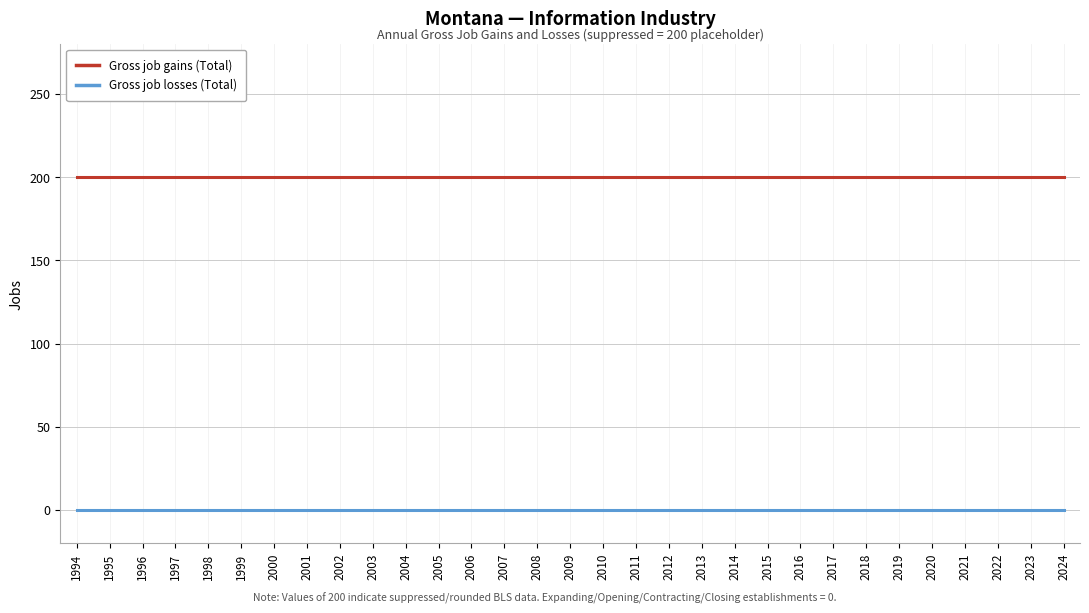

Read the Gross job gains (Total) value at 2023.

200